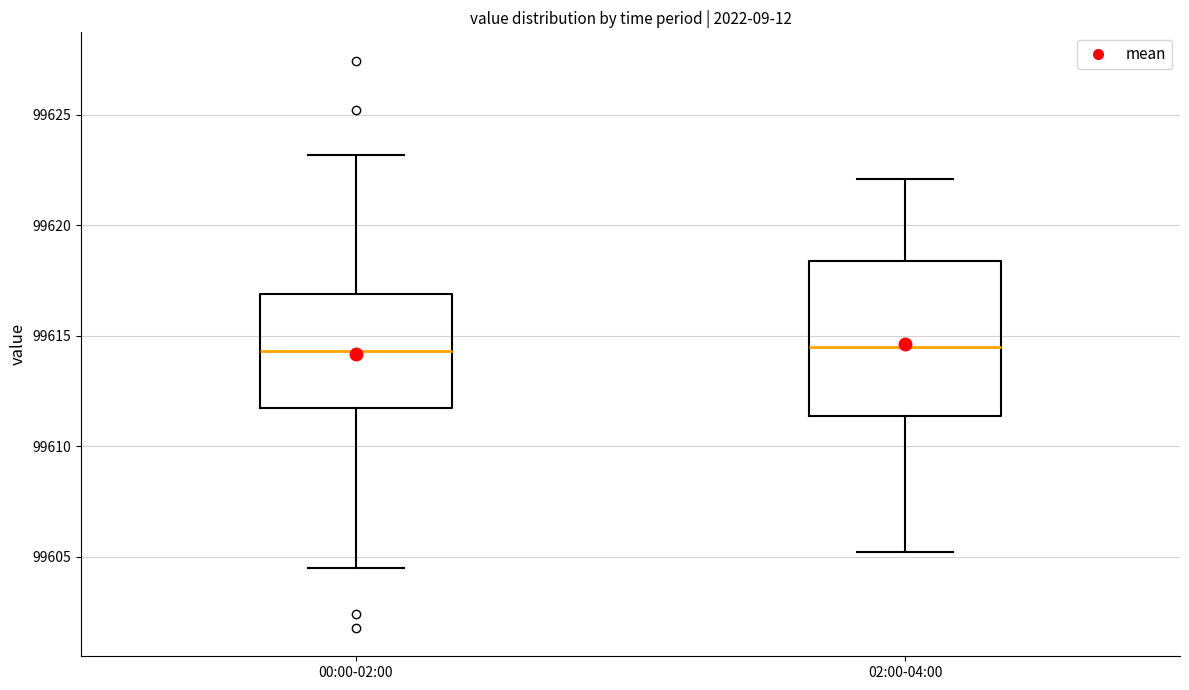

Comparing the boxes themselves (not the whiskers), which one is the tallest?

02:00-04:00